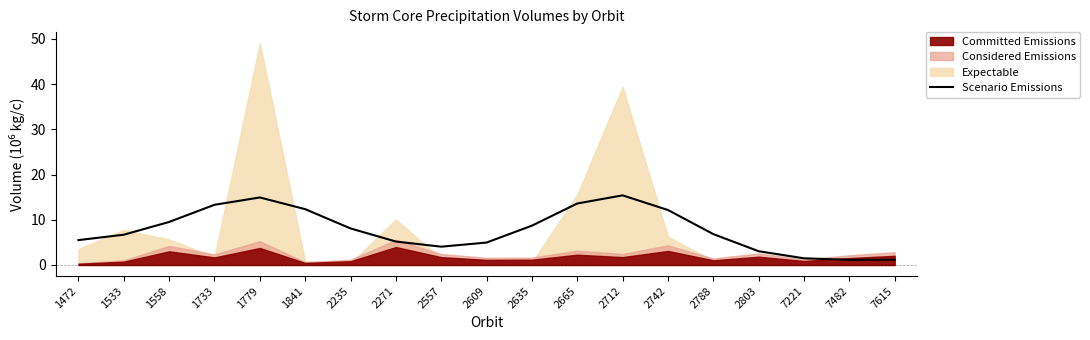

How many points are higher than both their immediate neighbors (excluding endpoints)?

2